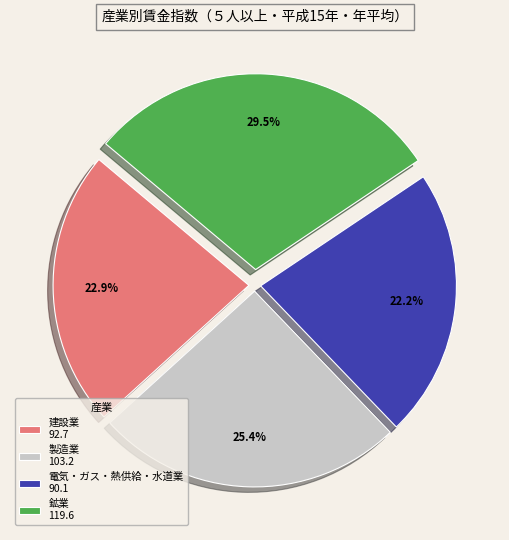

Between 電気・ガス・熱供給・水道業 90.1 and 製造業 103.2, which is larger?

製造業 103.2